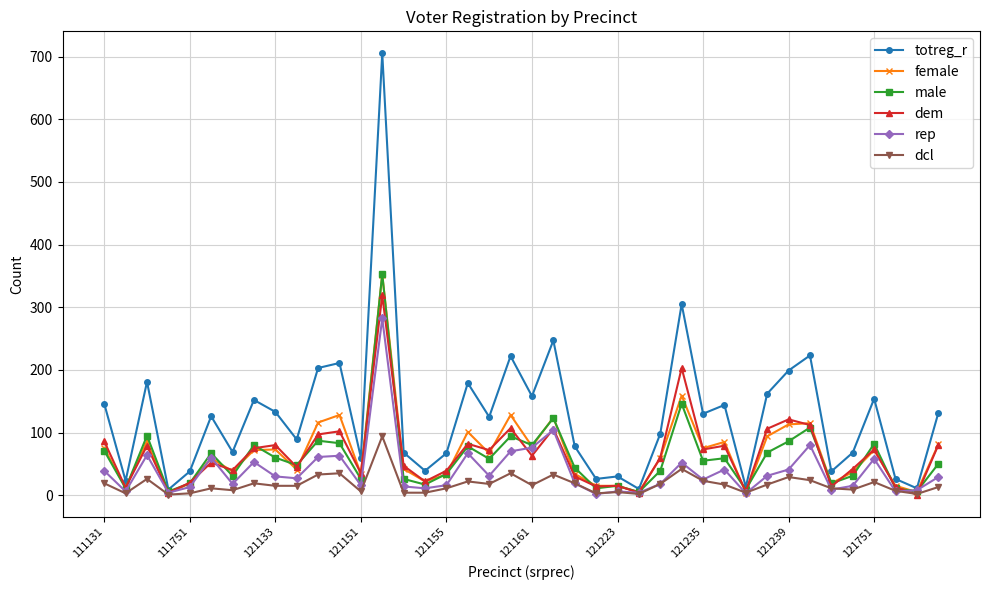

In dcl, how many points are higher than both neighbors (excluding endpoints)?

12